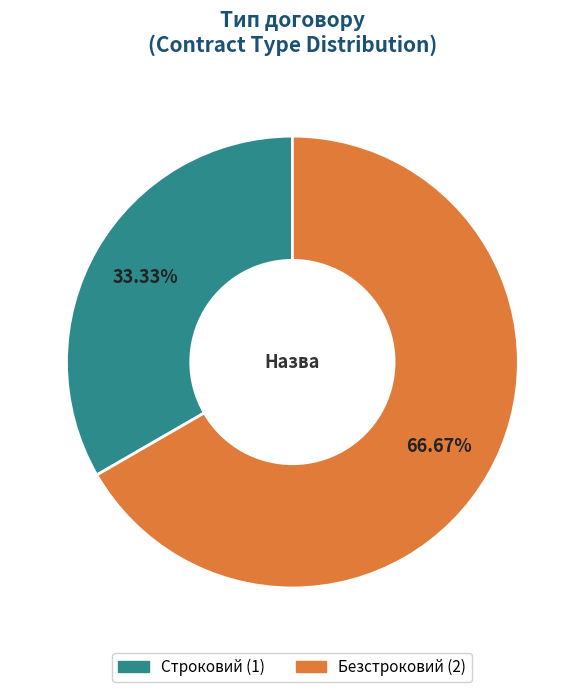

To the nearest percent, what is the difference between the Безстроковий and Строковий slice percentages?

33%